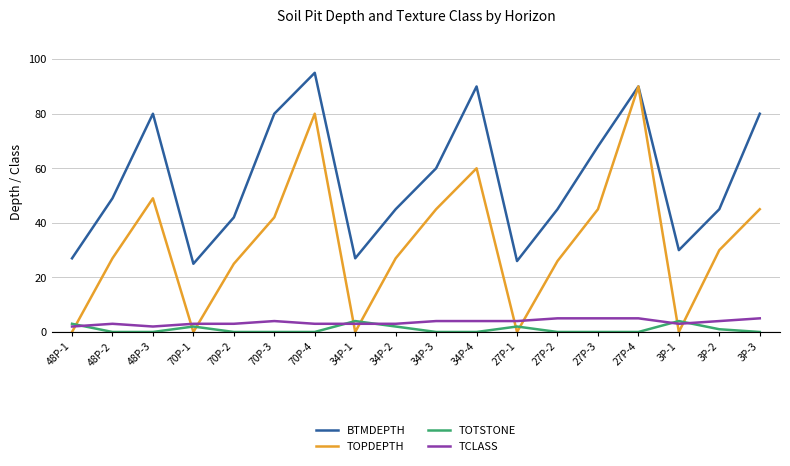

Which series changed the most between 34P-1 and 34P-4?

BTMDEPTH